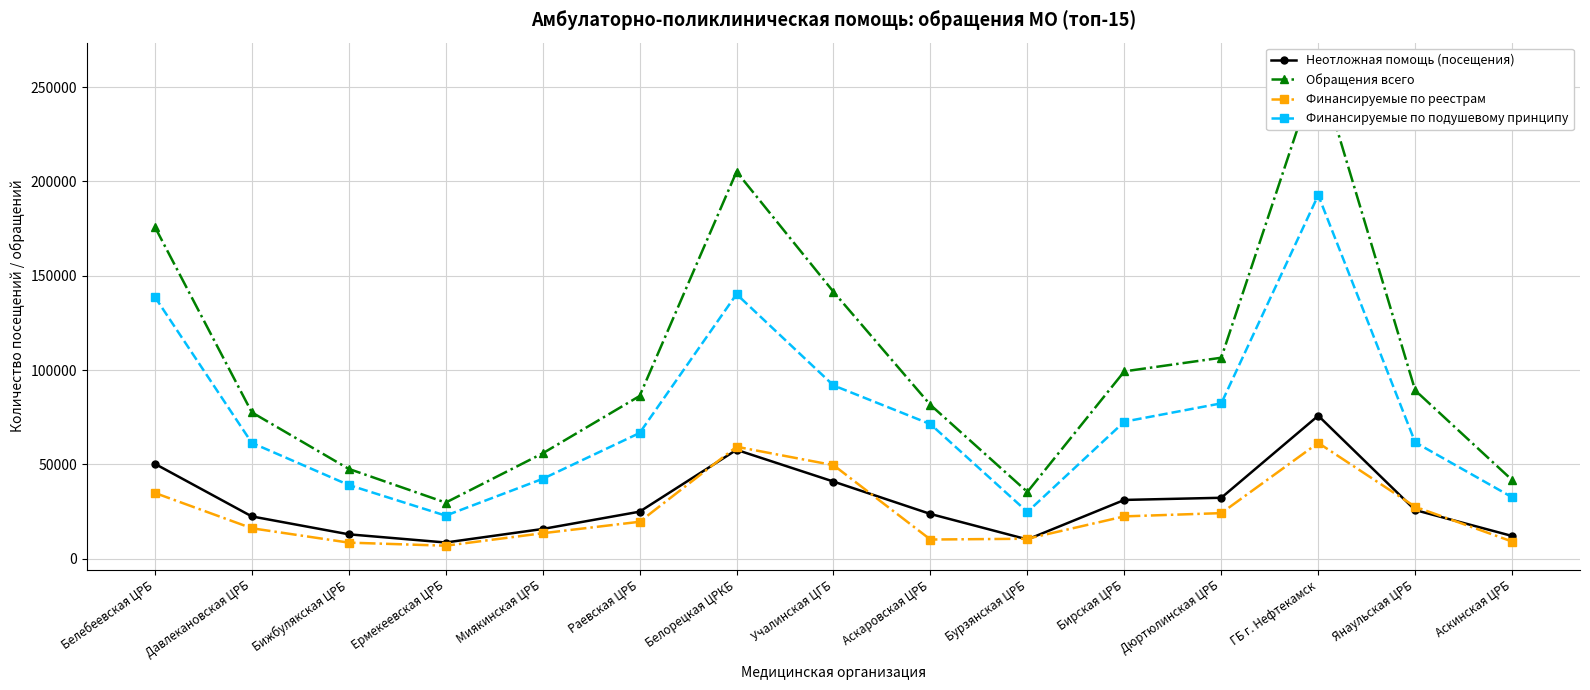

Which category has the highest value across all series?

ГБ г. Нефтекамск